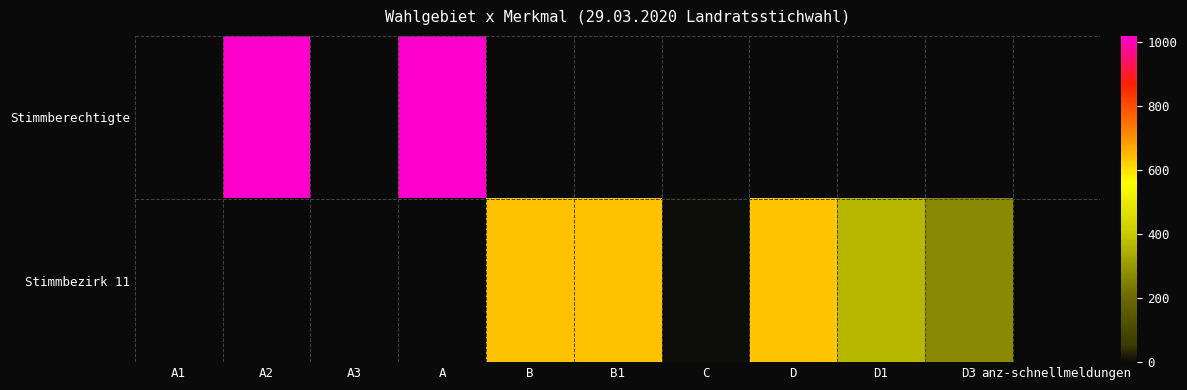

Between B1 and anz-schnellmeldungen, which series saw the biggest shift?

Stimmbezirk 11